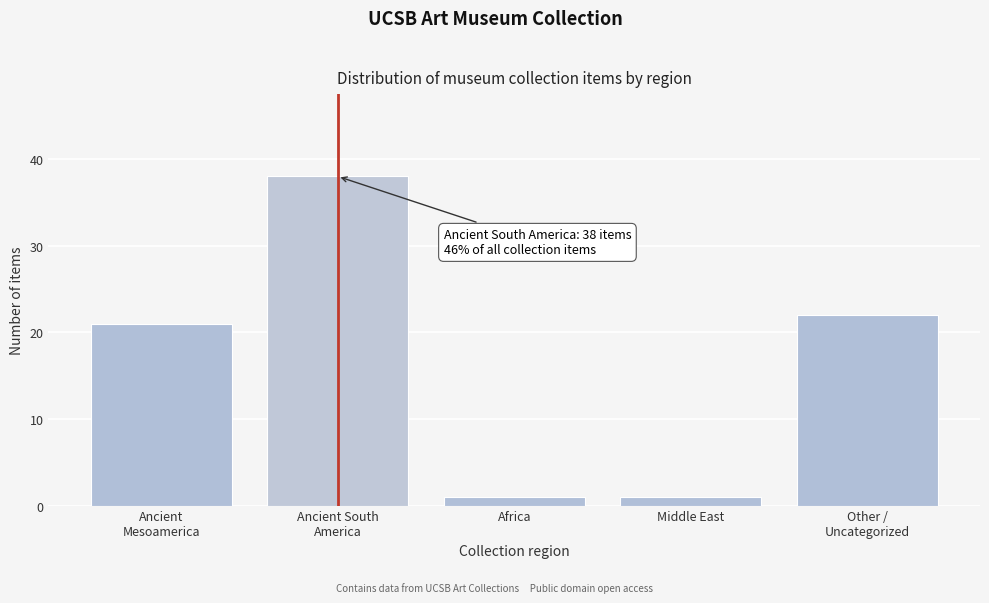

Reading left to right, transcribe all the data shown in this chart.

21	38	1	1	22